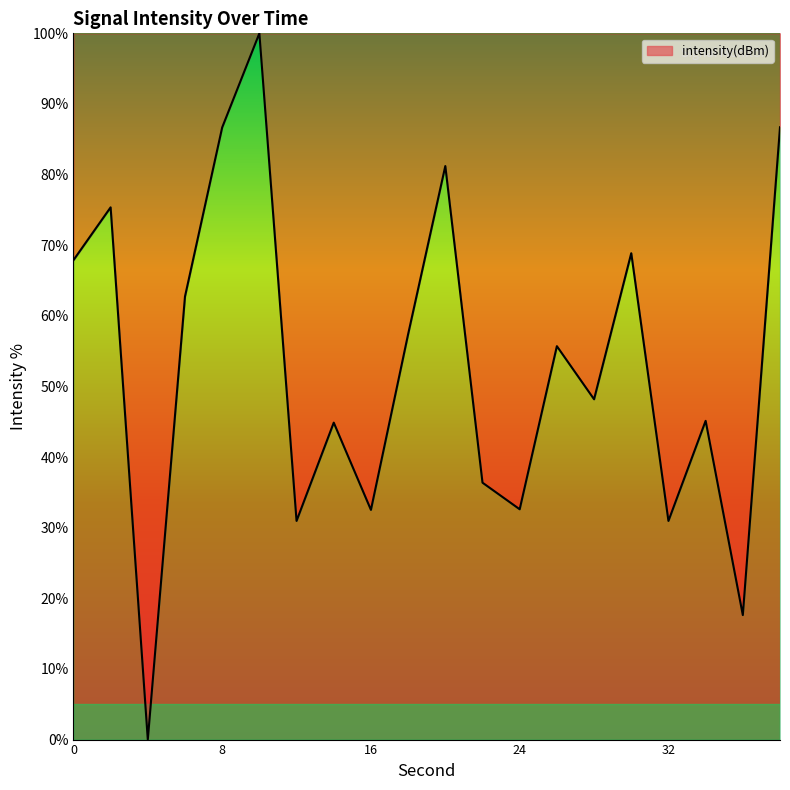

What is the greatest value displayed?

100.0